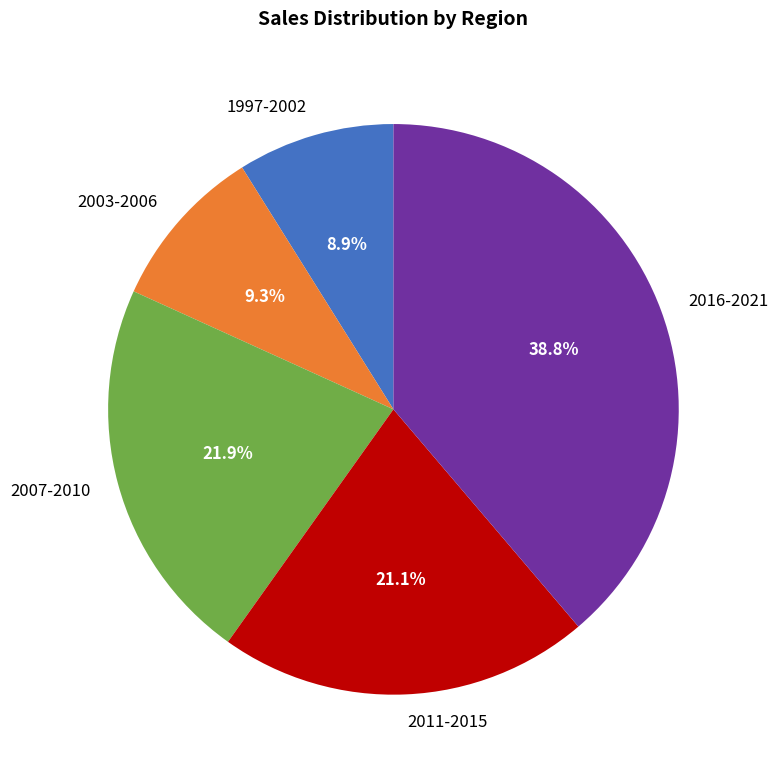

Which category has the biggest portion of the pie?

2016-2021